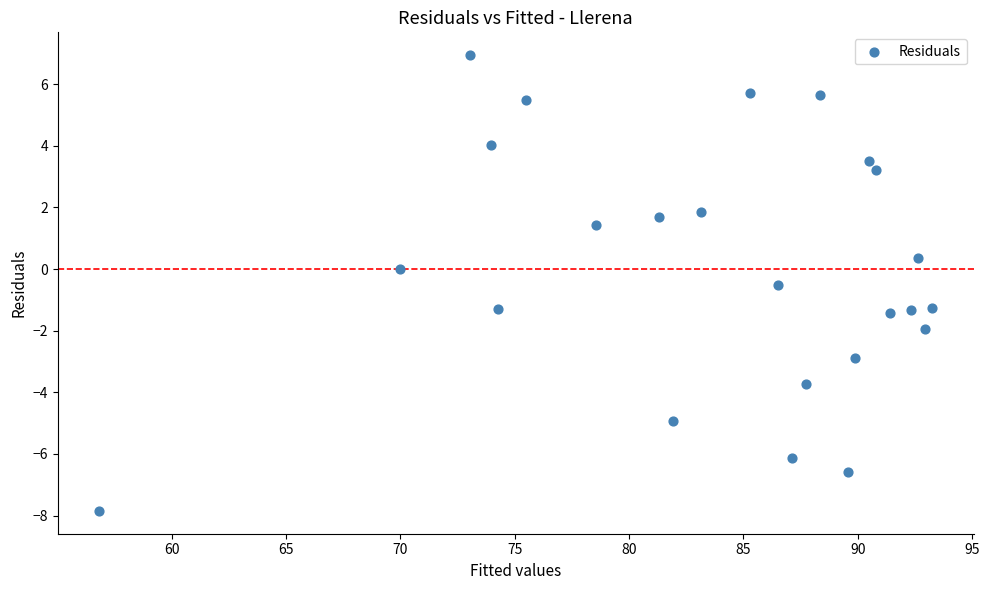

What is the range of X values (max minus min)?

36.4